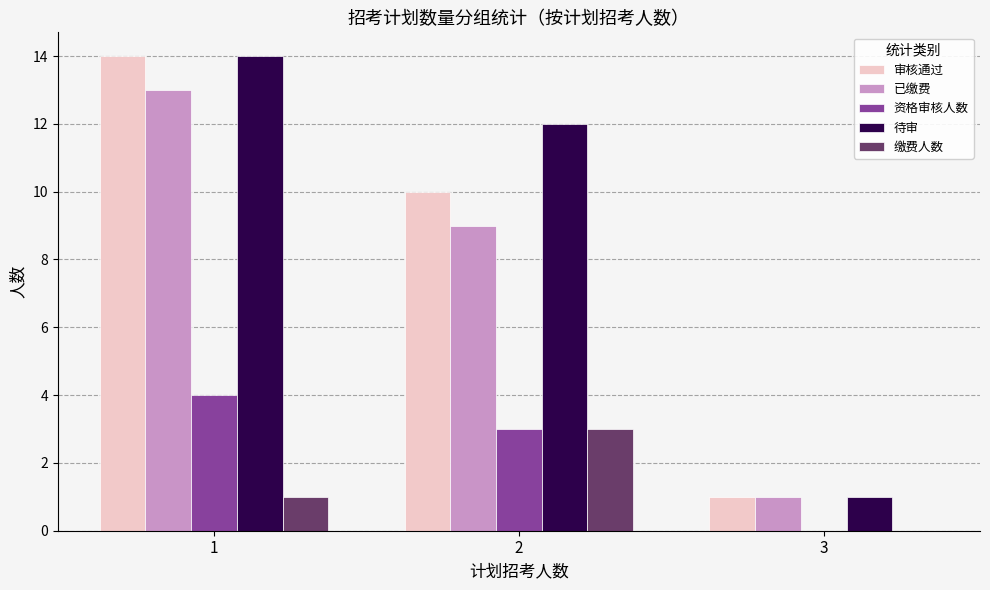

Between 2 and 3, which series saw the biggest shift?

待审